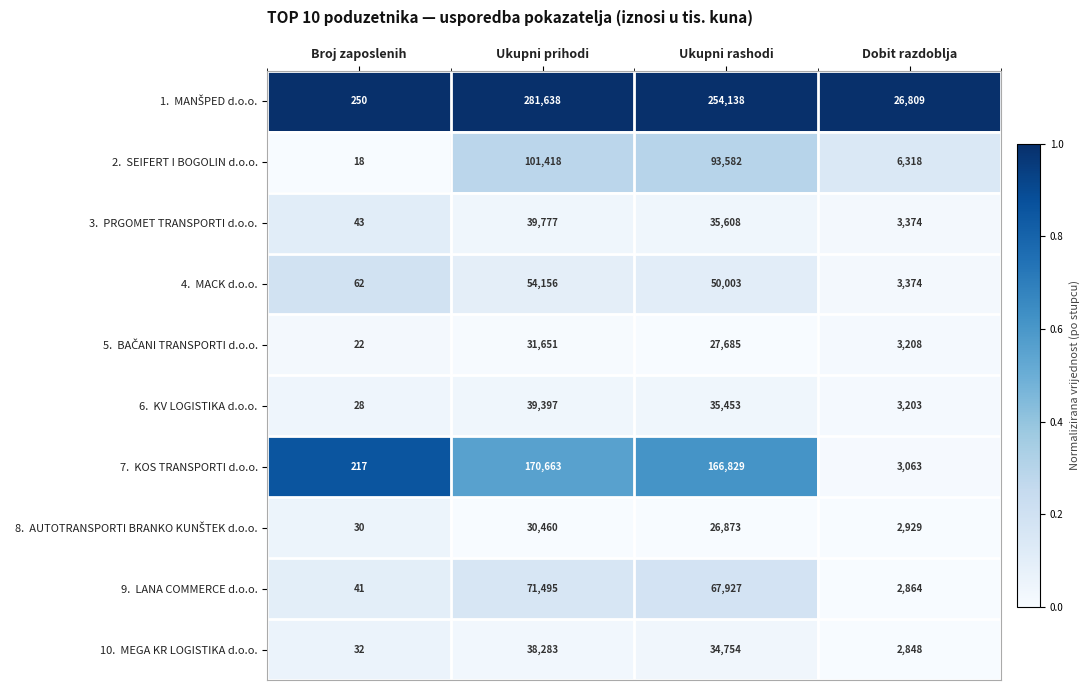

What is the difference between the highest and lowest values at Ukupni prihodi?

251178